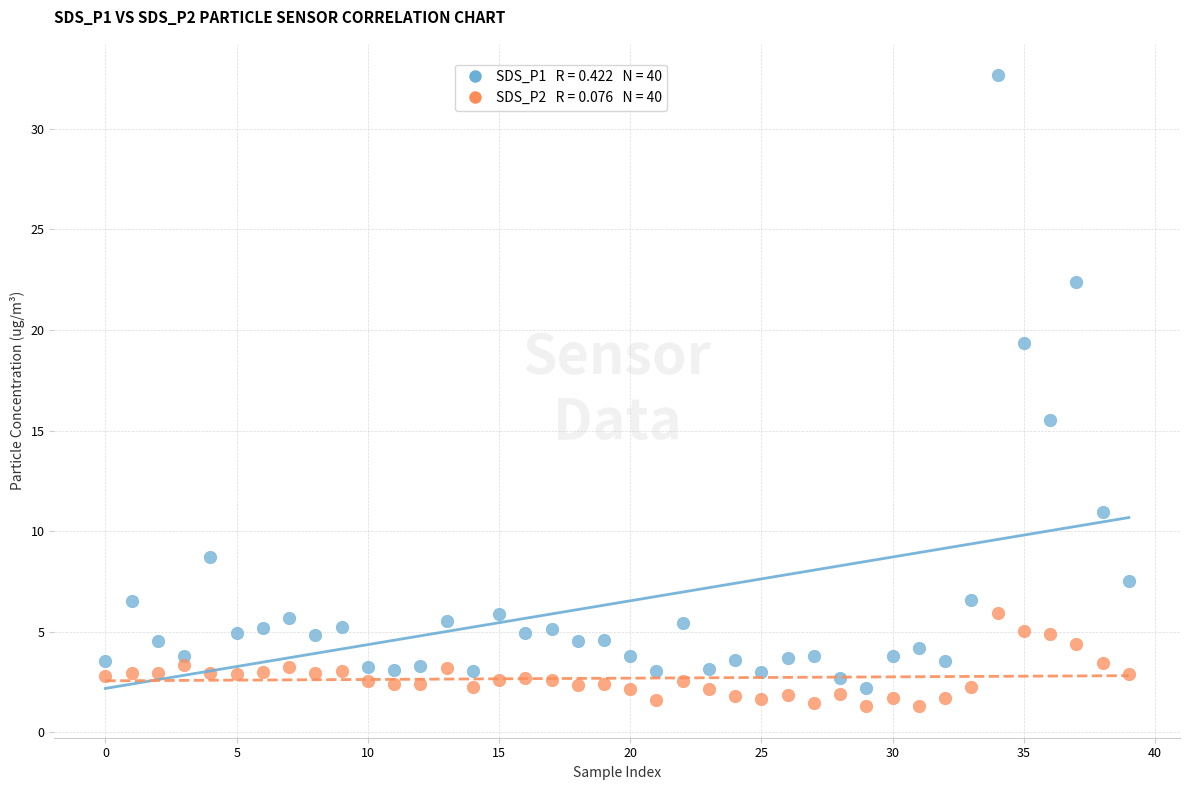

Across all series, what Y value is closest to 16?

15.5